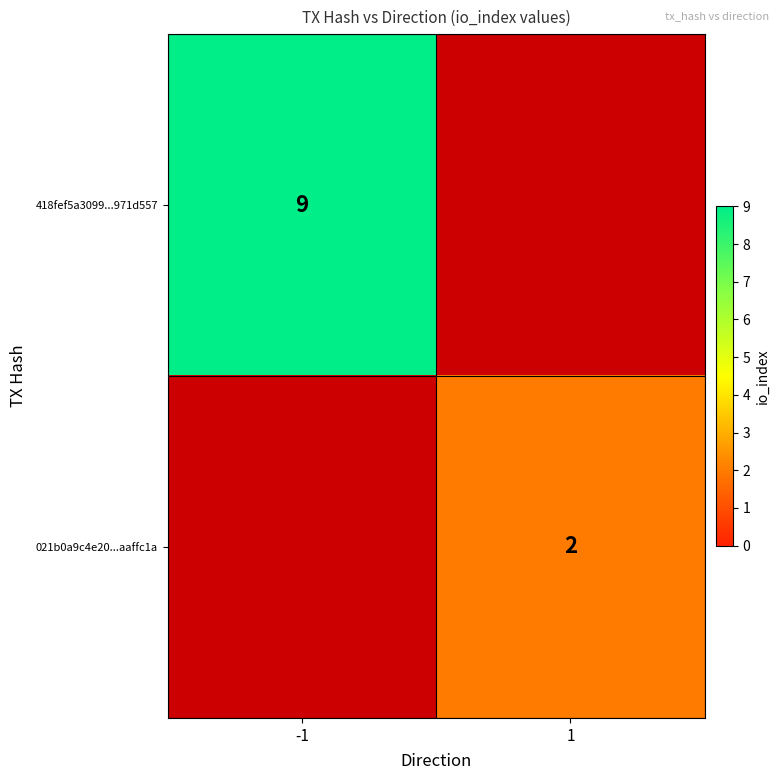

The value of 021b0a9c4e20...aaffc1a at 1 is 2. True or false?

True